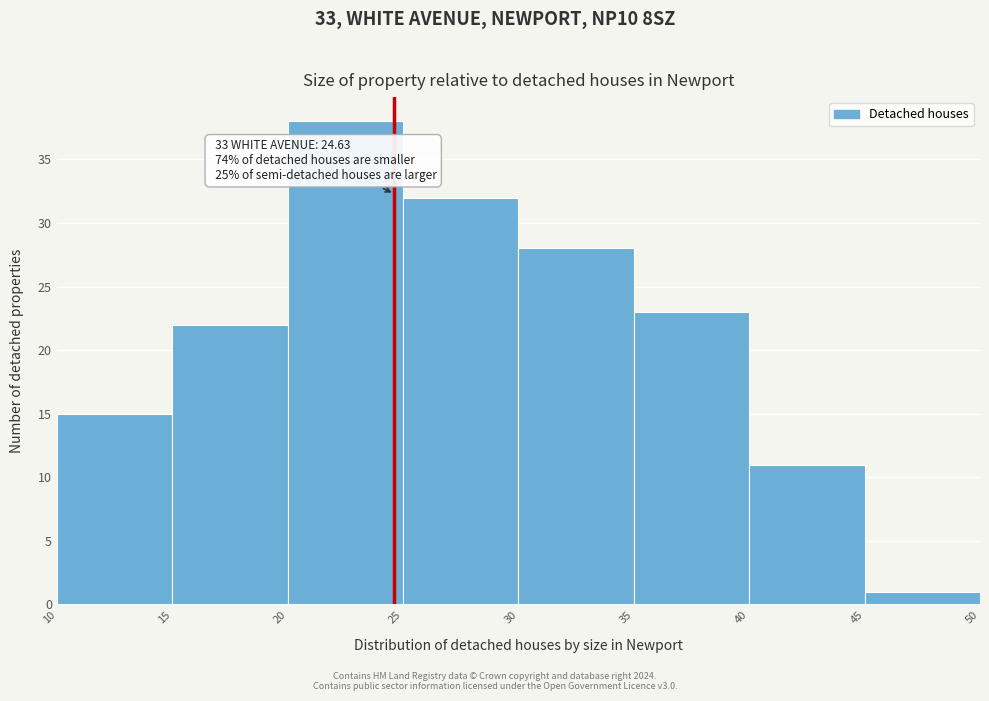

Over which range of the x-axis is the bar tallest?

20 to 25